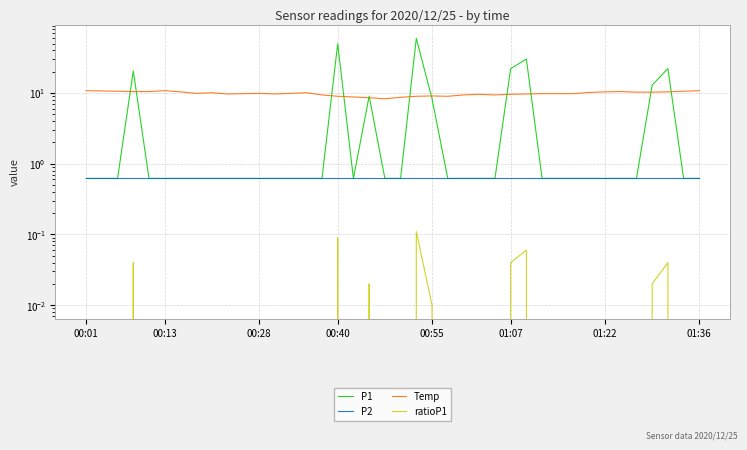

Reading left to right, list all the values displayed in this chart.

P1: 0.6	0.6	0.6	20.6	0.6	0.6	0.6	0.6	0.6	0.6	0.6	0.6	0.6	0.6	0.6	0.6	49.7	0.6	9.1	0.6	0.6	59.3	8.3	0.6	0.6	0.6	0.6	22.1	30.3	0.6	0.6	0.6	0.6	0.6	0.6	0.6	12.9	22.2	0.6	0.6
P2: 0.6	0.6	0.6	0.6	0.6	0.6	0.6	0.6	0.6	0.6	0.6	0.6	0.6	0.6	0.6	0.6	0.6	0.6	0.6	0.6	0.6	0.6	0.6	0.6	0.6	0.6	0.6	0.6	0.6	0.6	0.6	0.6	0.6	0.6	0.6	0.6	0.6	0.6	0.6	0.6
Temp: 10.8	10.7	10.6	10.5	10.5	10.8	10.4	9.9	10.1	9.7	9.8	9.9	9.7	9.9	10.1	9.4	9.0	8.8	8.6	8.3	8.7	9.0	9.1	9.0	9.4	9.6	9.4	9.6	9.7	9.8	9.8	9.8	10.2	10.4	10.5	10.3	10.3	10.4	10.6	10.8
ratioP1: 0.0	0.0	0.0	0.0	0.0	0.0	0.0	0.0	0.0	0.0	0.0	0.0	0.0	0.0	0.0	0.0	0.1	0.0	0.0	0.0	0.0	0.1	0.0	0.0	0.0	0.0	0.0	0.0	0.1	0.0	0.0	0.0	0.0	0.0	0.0	0.0	0.0	0.0	0.0	0.0